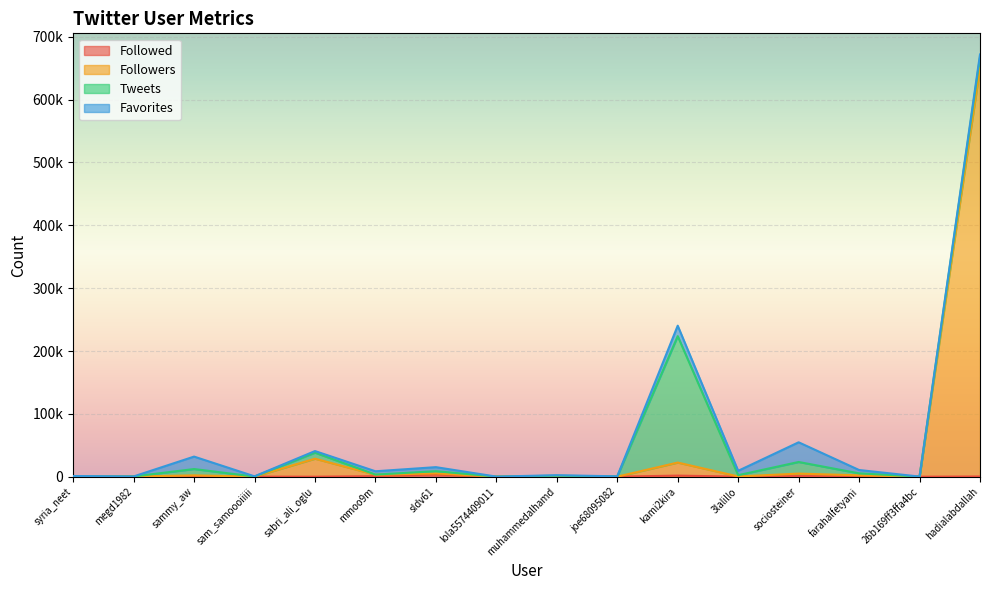

At which label does Followers reach its peak?

hadialabdallah